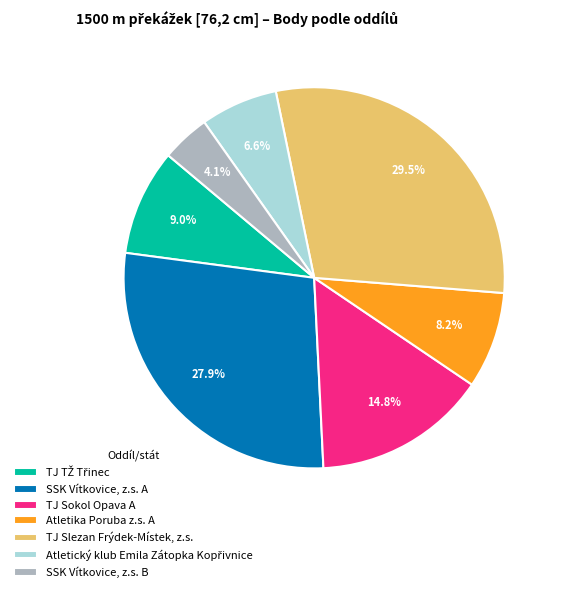

Does Atletika Poruba z.s. A account for over 50% of the chart?

No